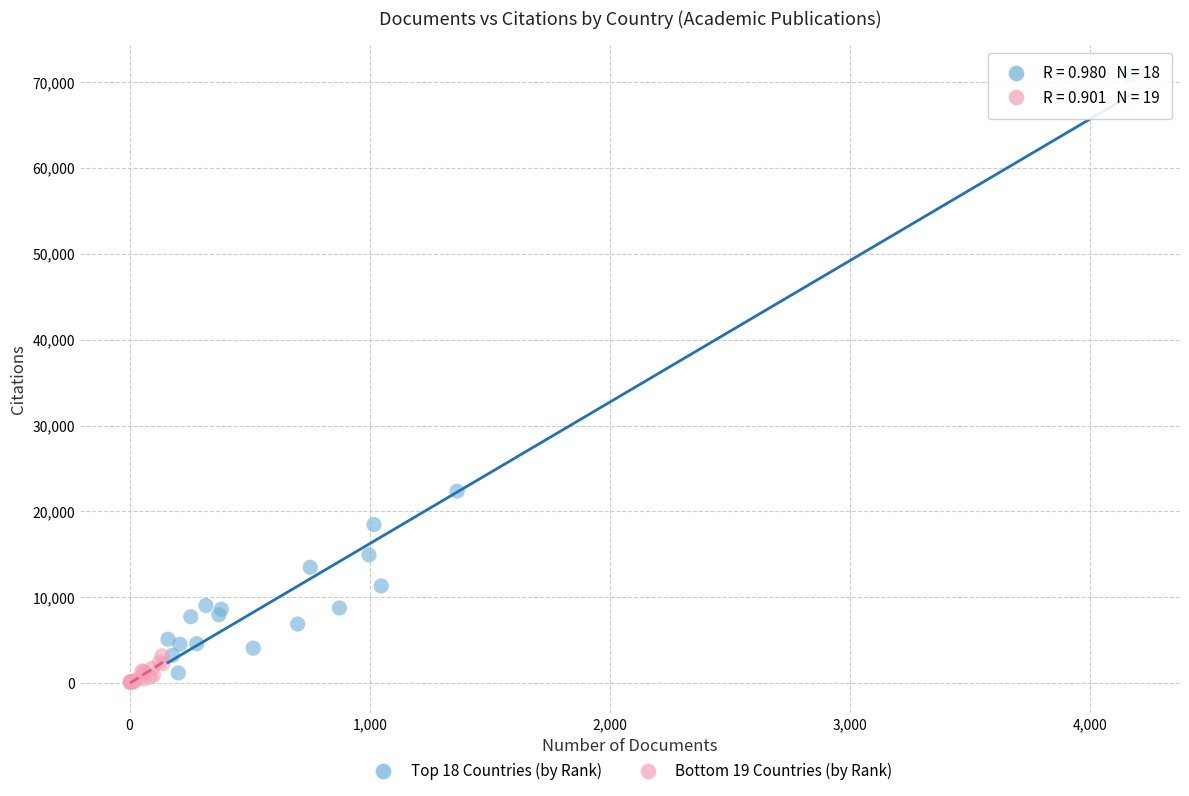

Which series has the largest Y range (max minus min)?

Top 18 Countries (by Rank)